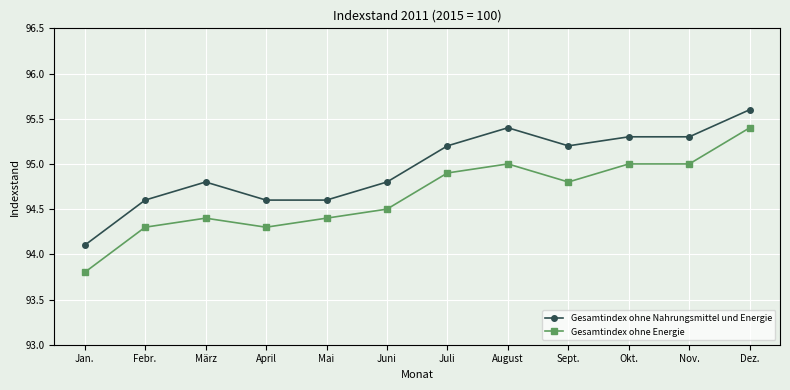

What is the approximate value of Gesamtindex ohne Energie at Dez.?

95.4